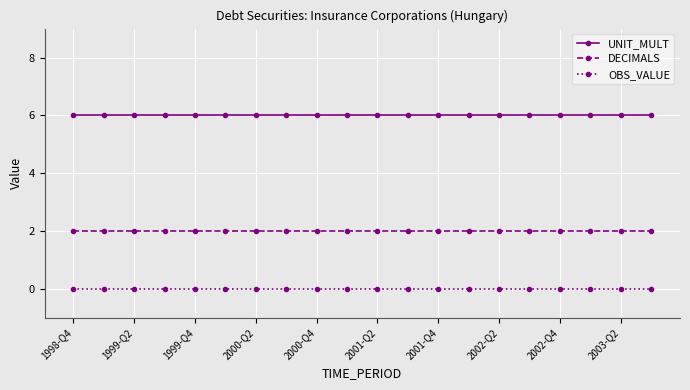

What is the value of the DECIMALS point at the 11th from the left?

2